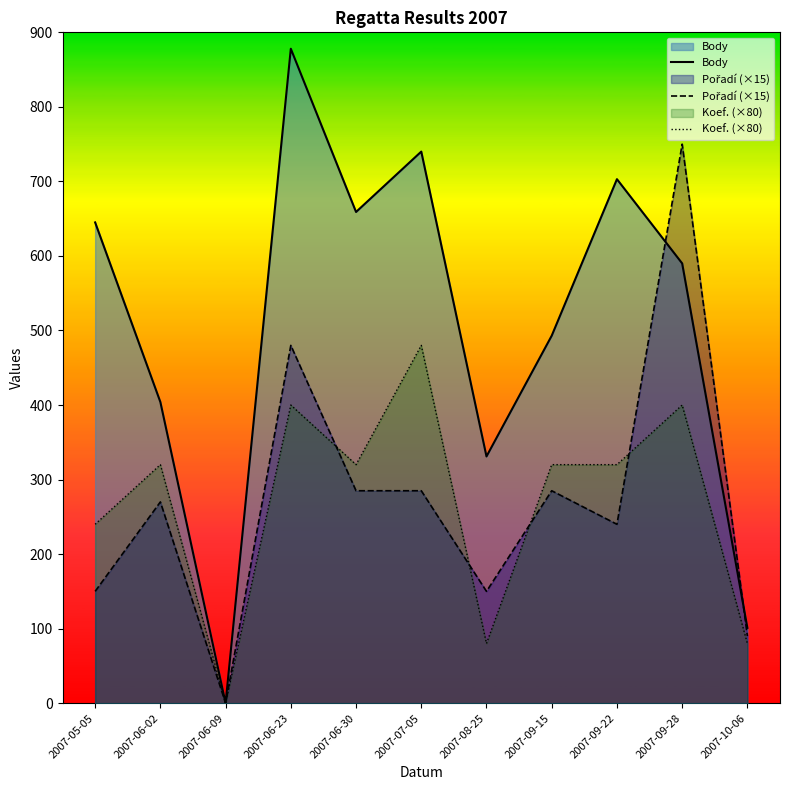

The Body series shows 85 at 2007-08-25. True or false?

False